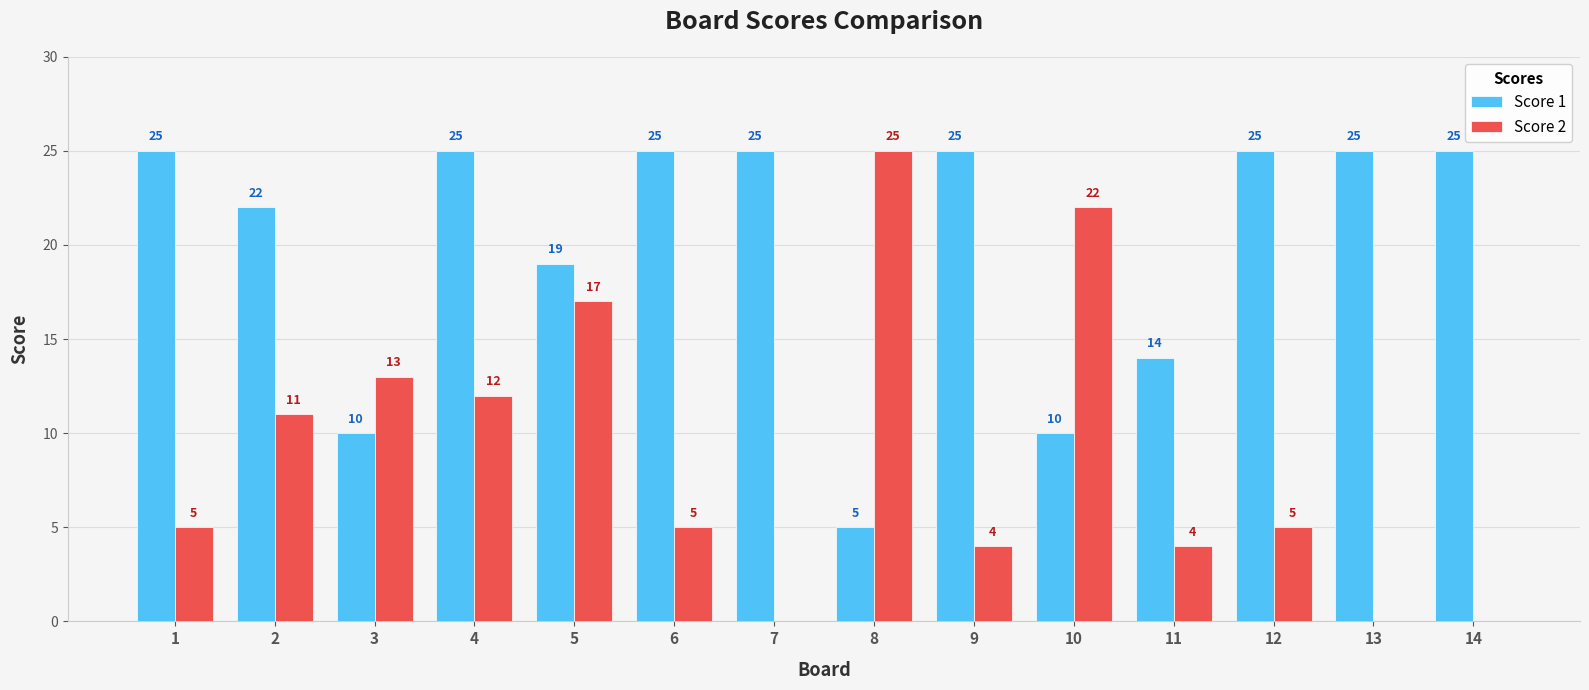

How many Score 1 values are between 14 and 25?

11